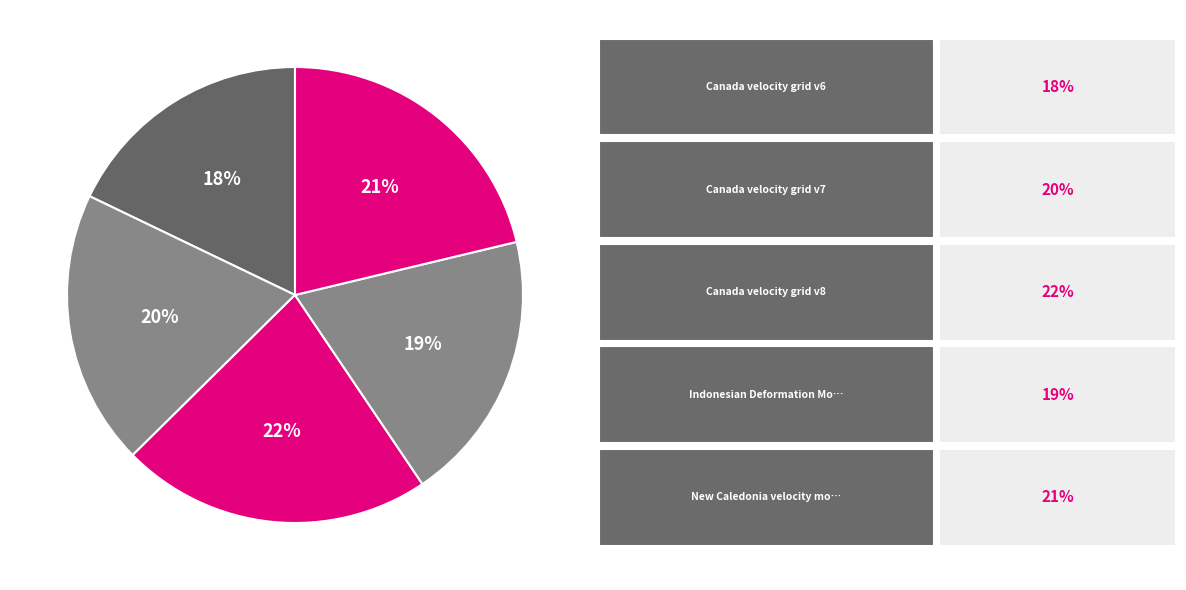

How many slices are in this pie chart?

5